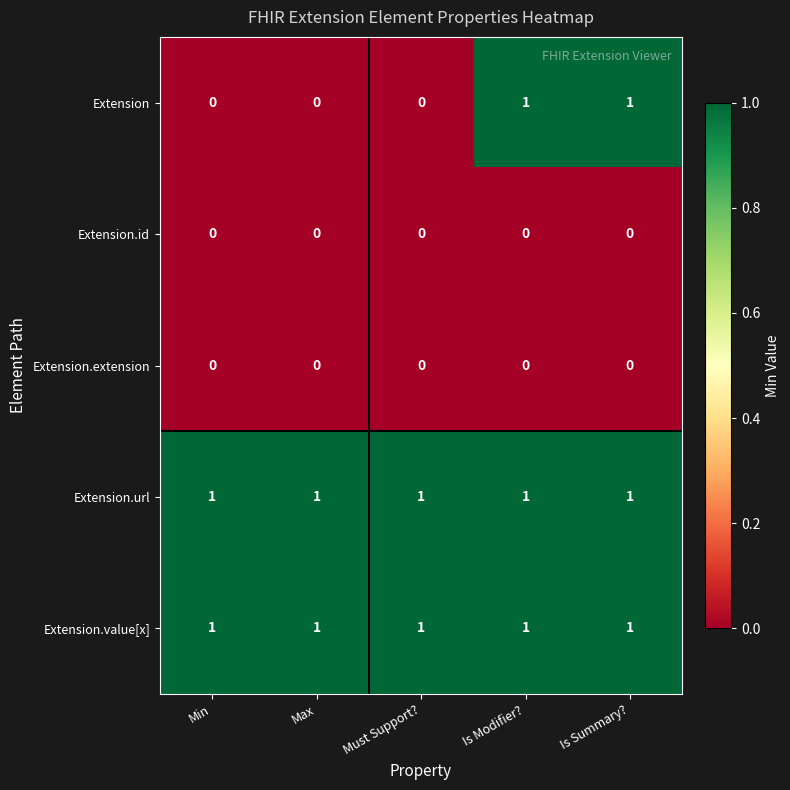

What is the total value across all series at Is Summary??

3